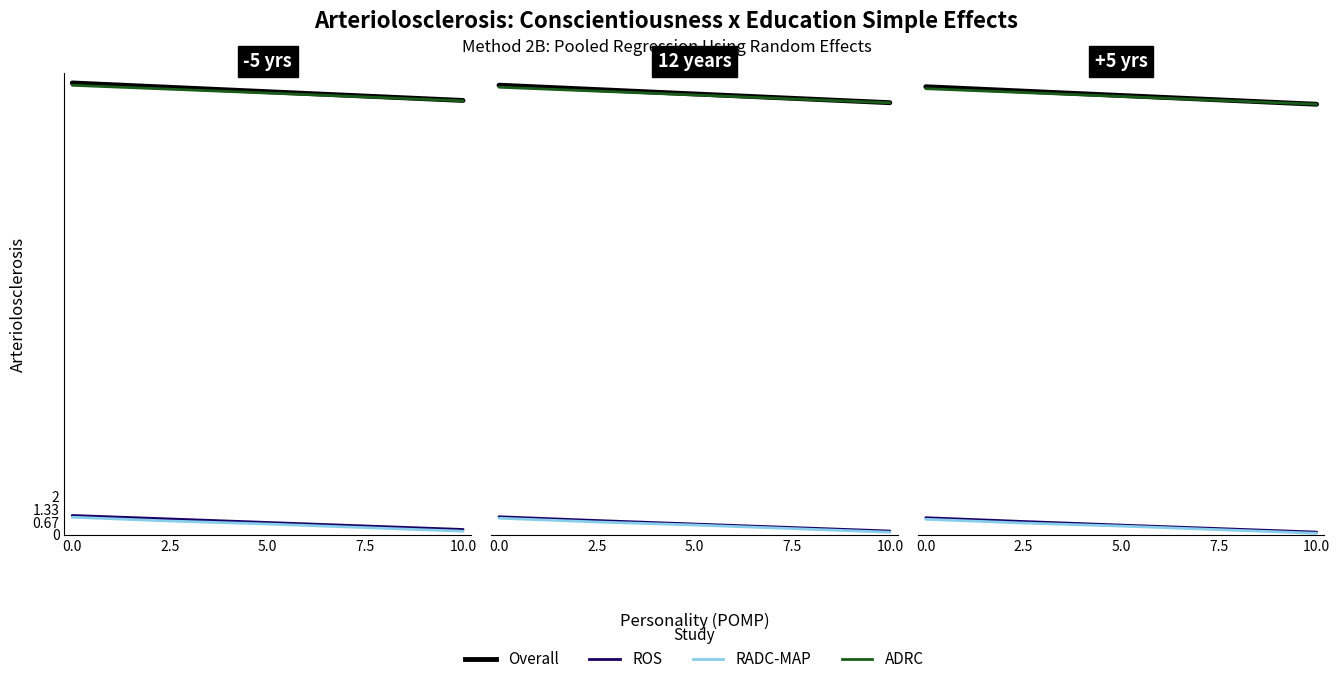

What are all the series names shown in the legend?

Overall, ROS, RADC-MAP, ADRC